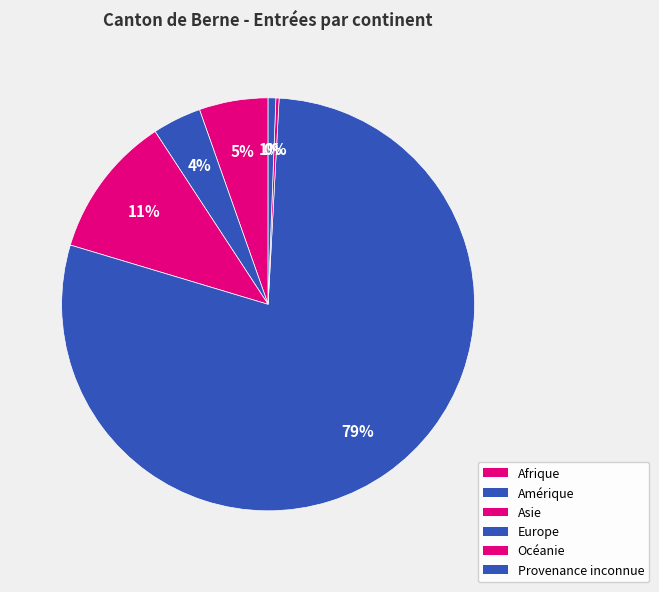

Which category has the smallest portion of the pie?

Océanie